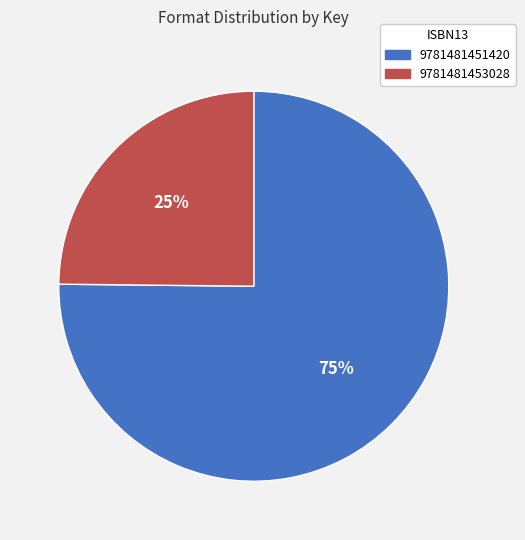

Which has a higher value, 9781481451420 or 9781481453028?

9781481451420